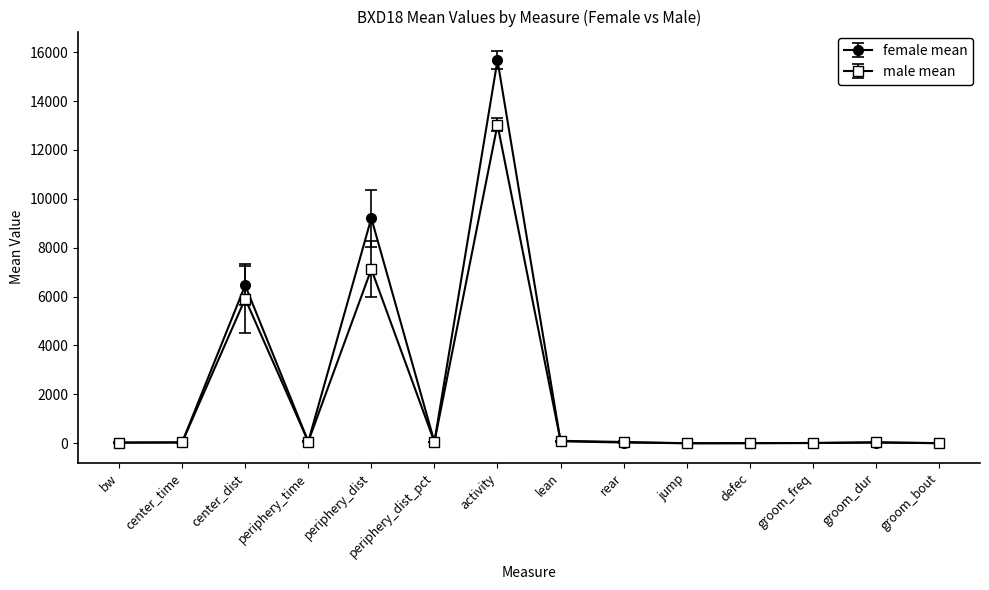

At which category is the sum across all series the highest?

activity